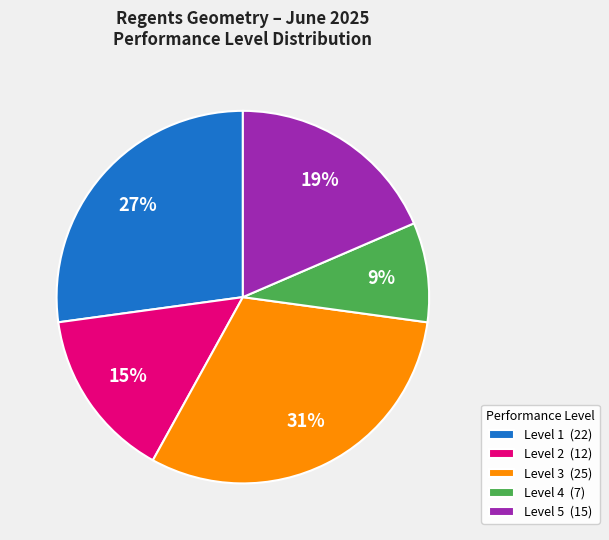

Count the number of slices in the pie.

5